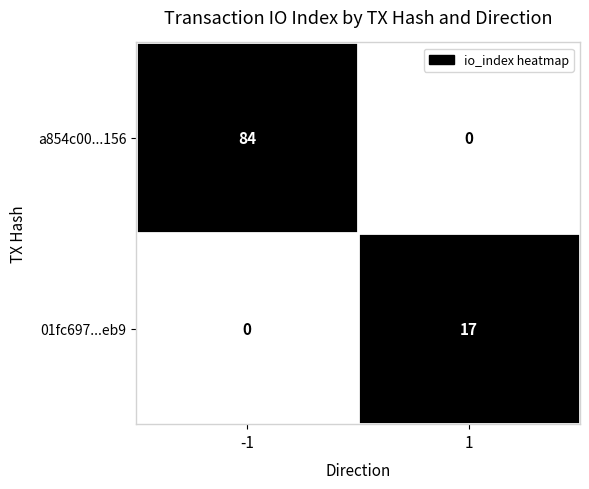

Which series has the largest total across all categories?

a854c00...156